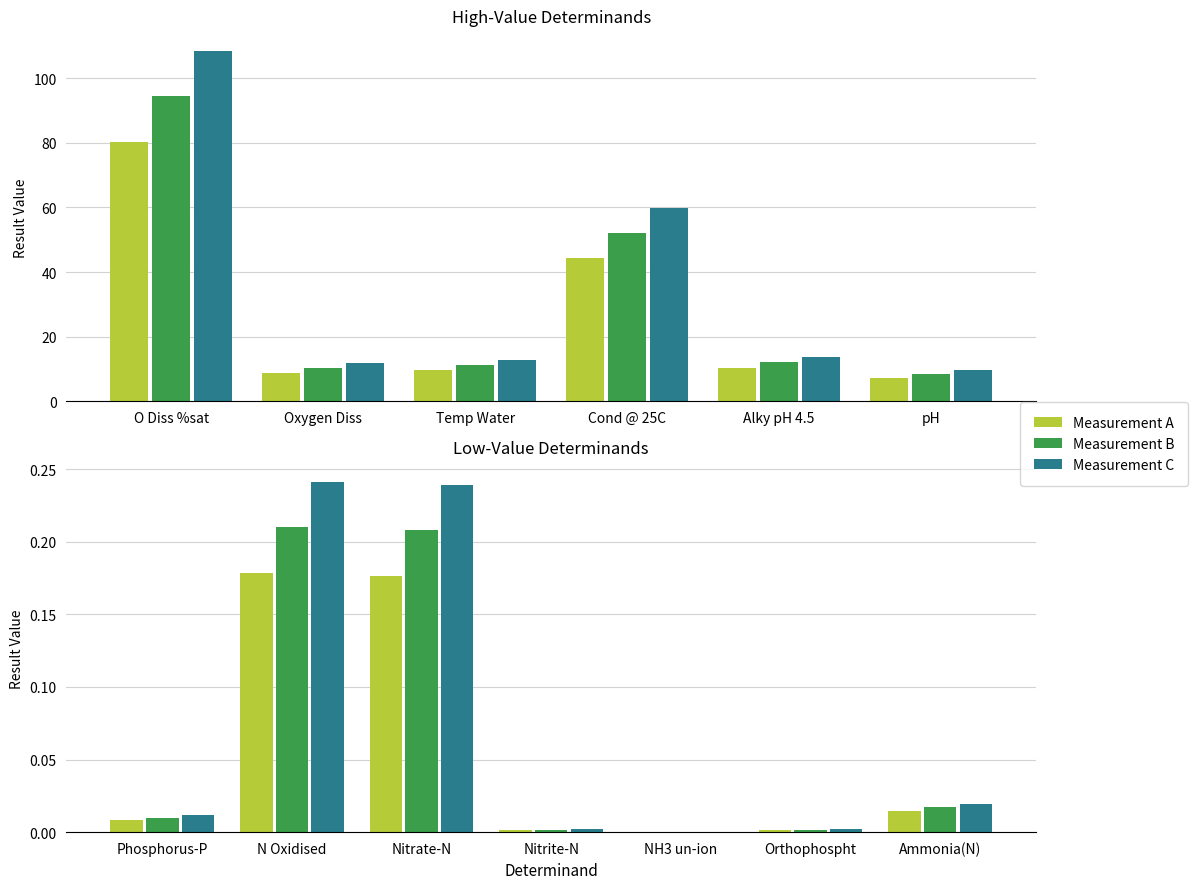

Is the value of Measurement B at N Oxidised greater than the value of Measurement A at N Oxidised?

Yes